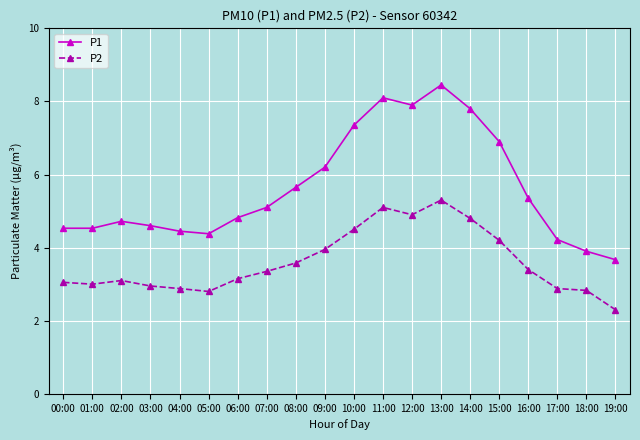

At which category is the sum across all series the highest?

13:00